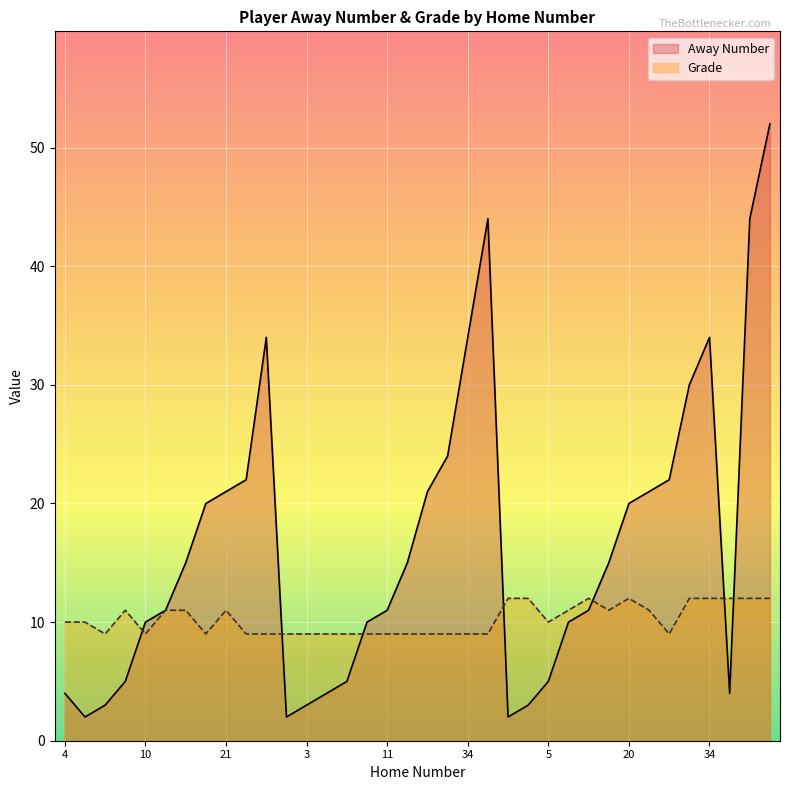

What is the smallest value displayed?

2